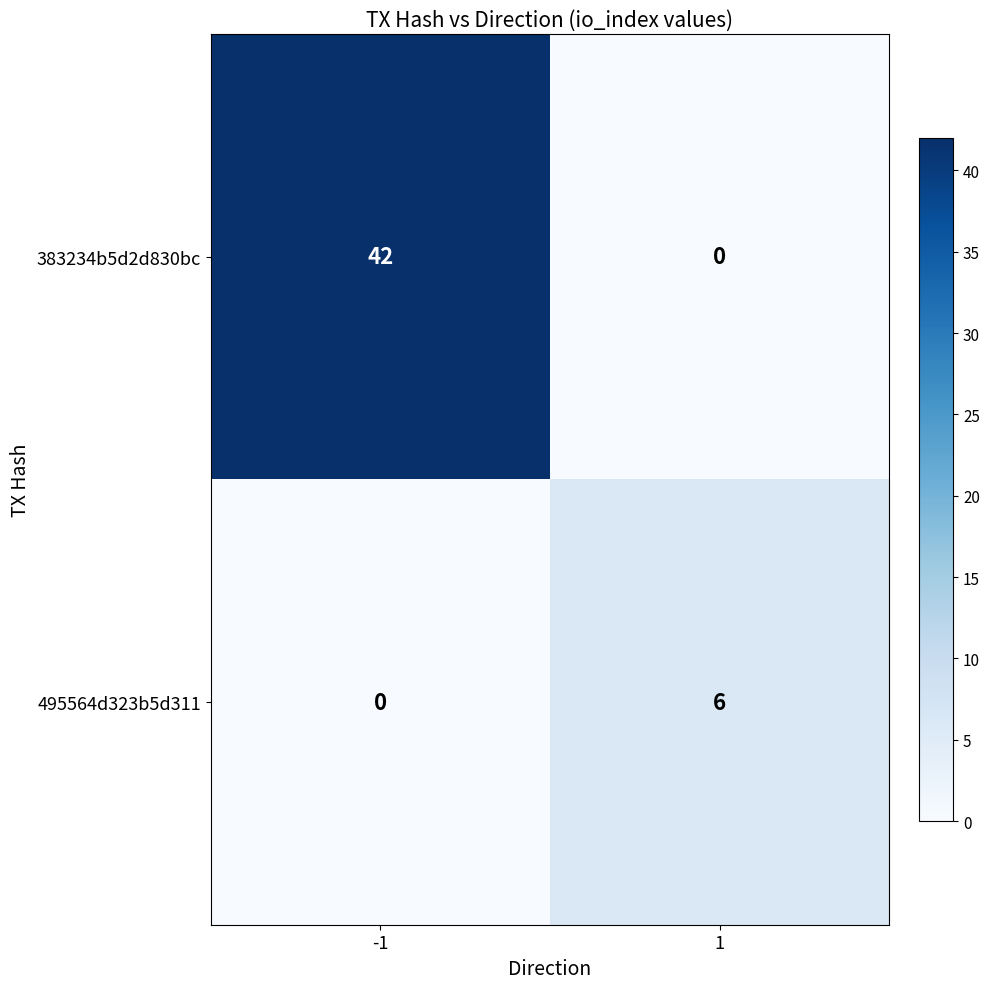

What is the highest value of the 495564d323b5d311 series?

6